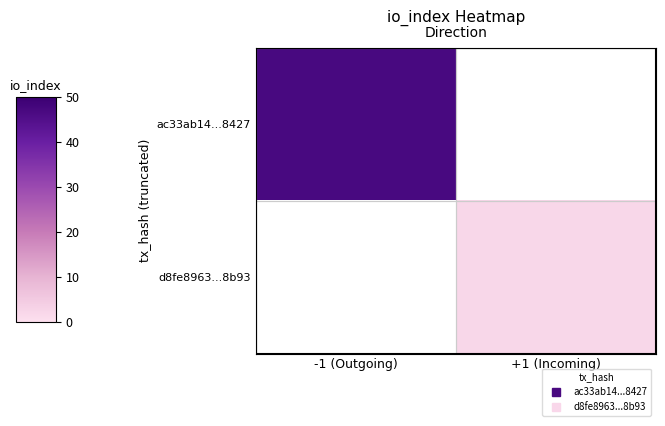

Between +1 (Incoming) and -1 (Outgoing), which is larger?

-1 (Outgoing)